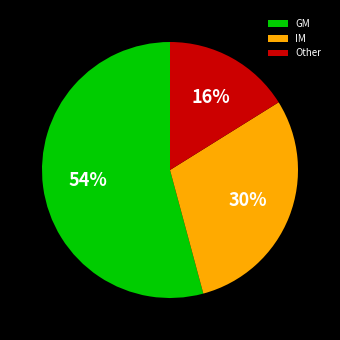

Count the number of slices in the pie.

3